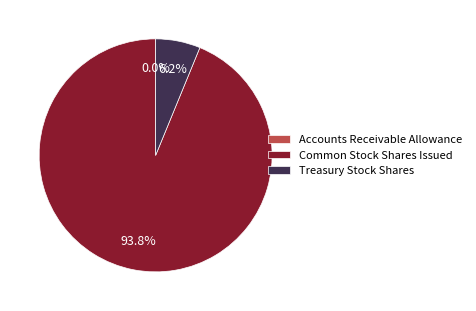

True or false: Common Stock Shares Issued accounts for 94% of the total.

True